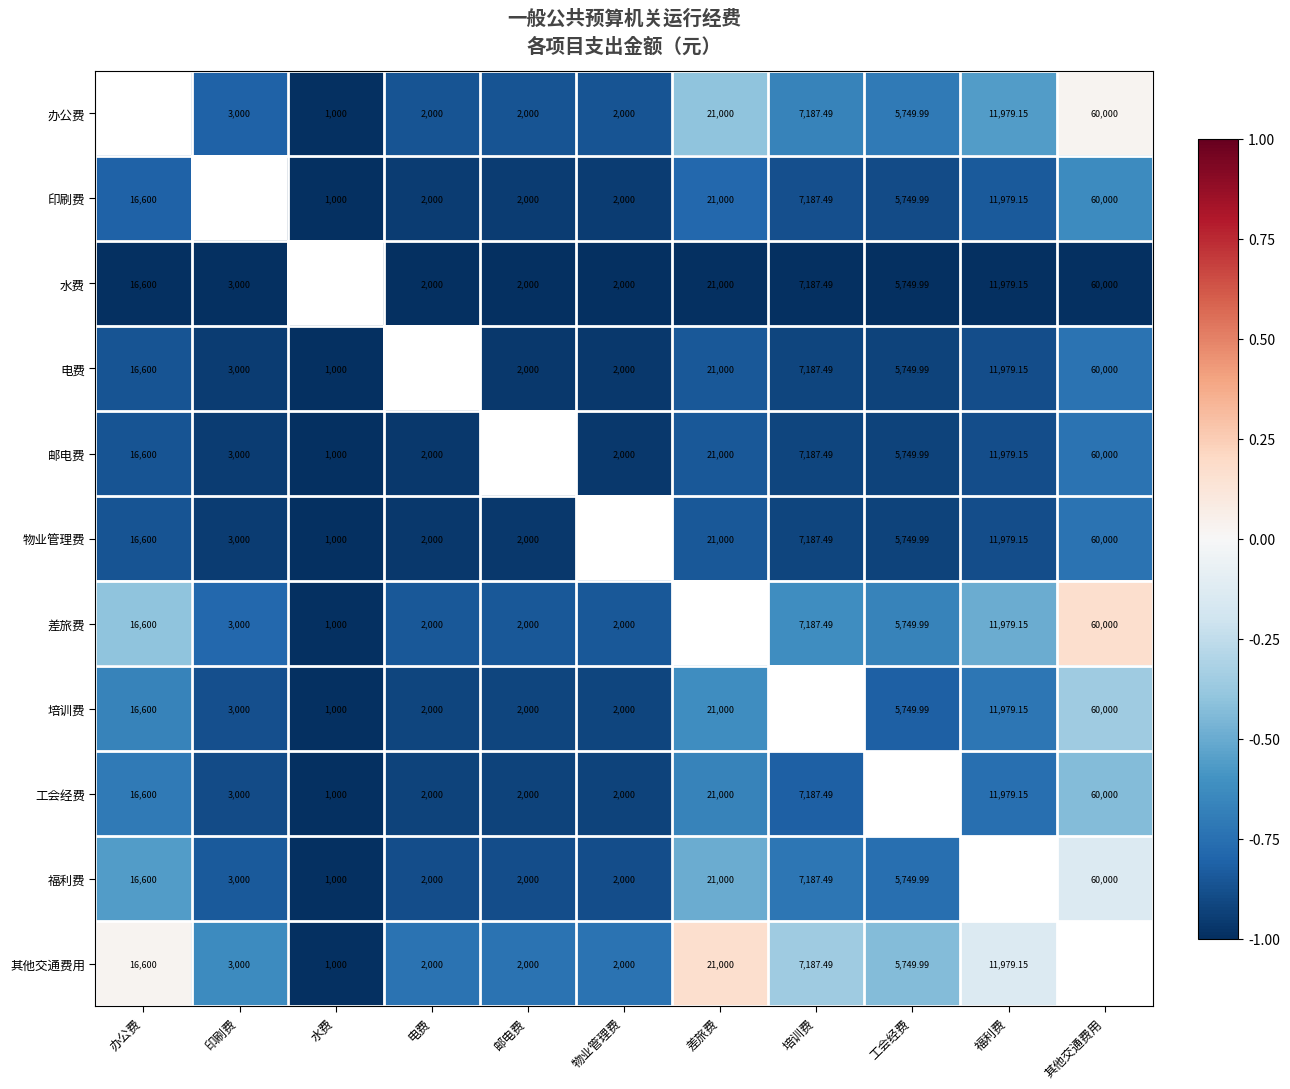

The 物业管理费 series shows -0.5 at 办公费. True or false?

False